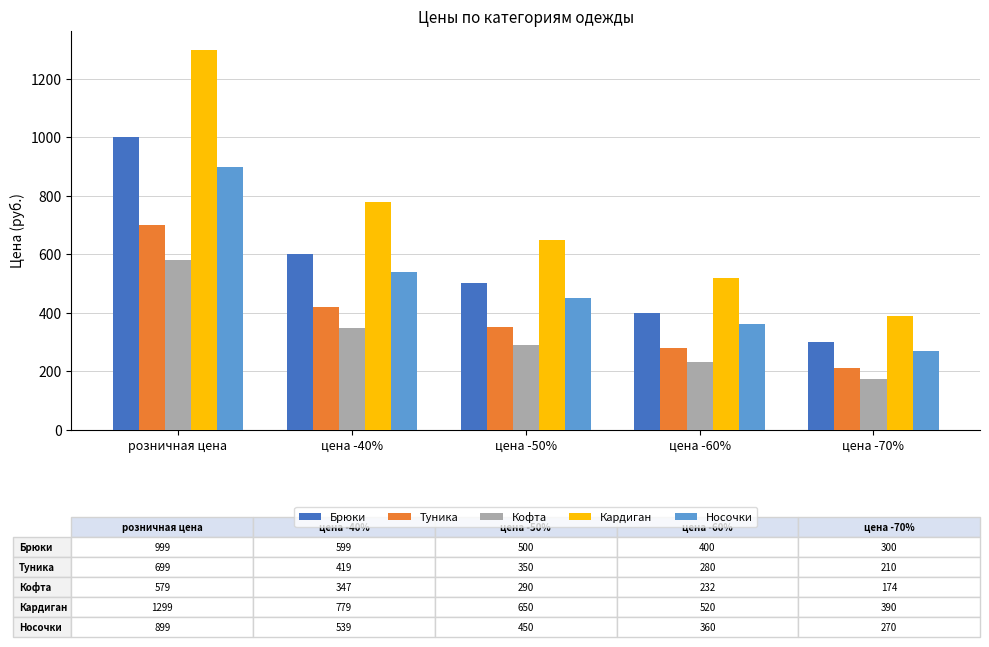

What position from the left is цена -40%?

2